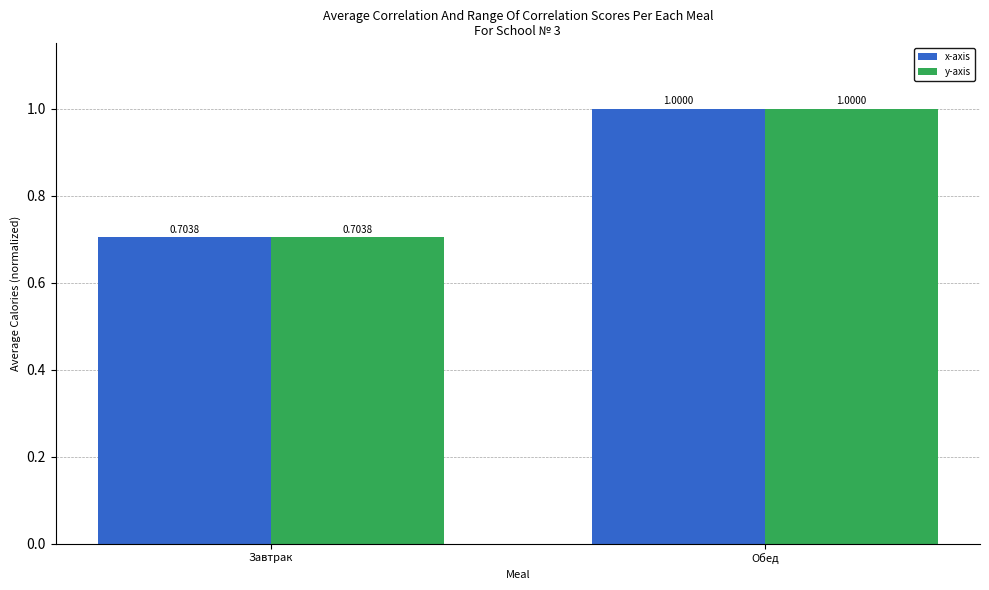

What are all the series names shown in the legend?

x-axis, y-axis